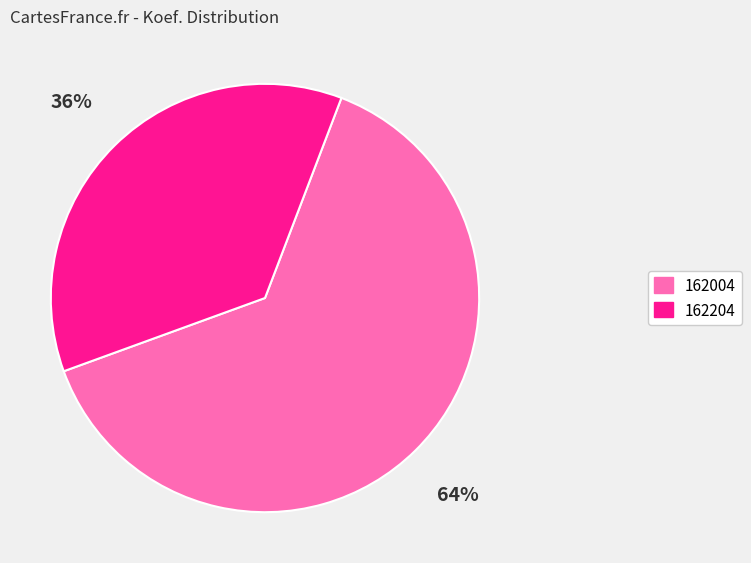

How many segments does this pie chart have?

2